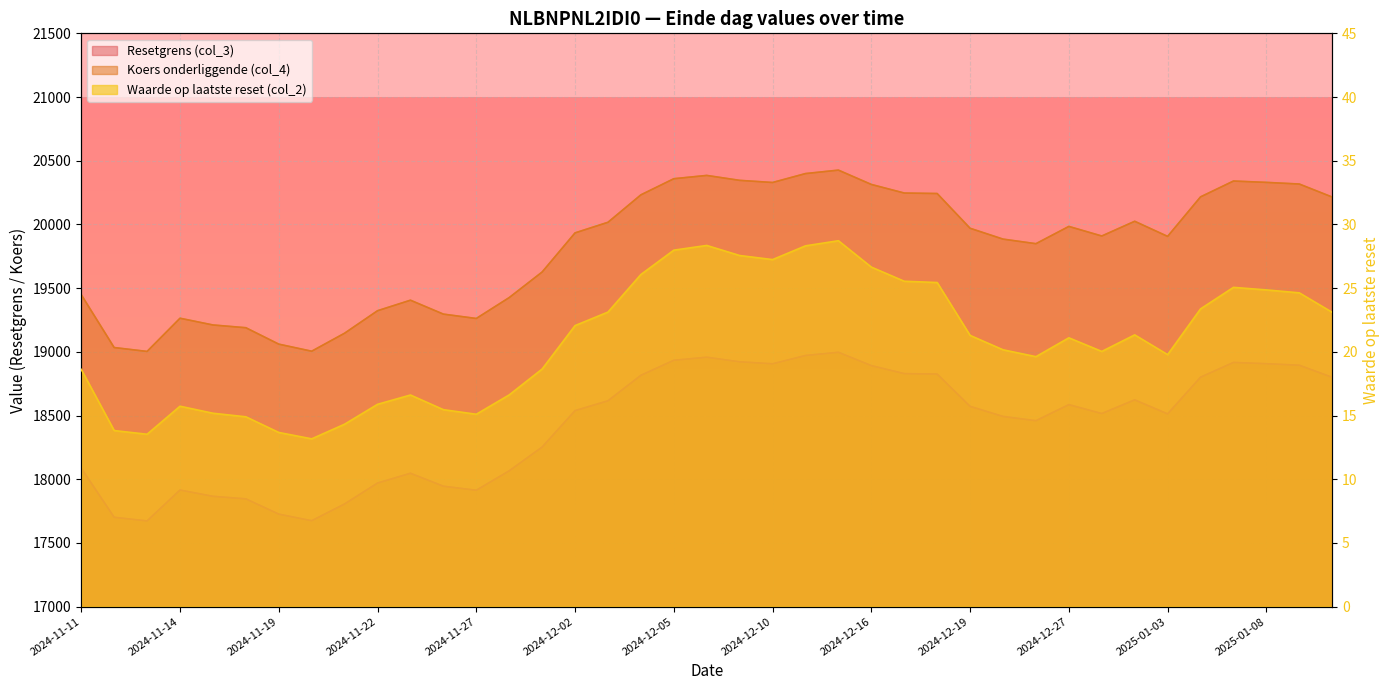

What are all the series names shown in the legend?

Resetgrens (col_3), Koers onderliggende (col_4), Waarde op laatste reset (col_2)